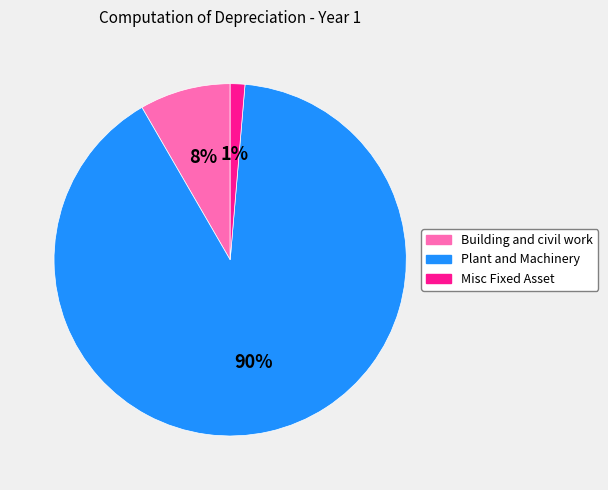

Which category has the biggest portion of the pie?

Plant and Machinery